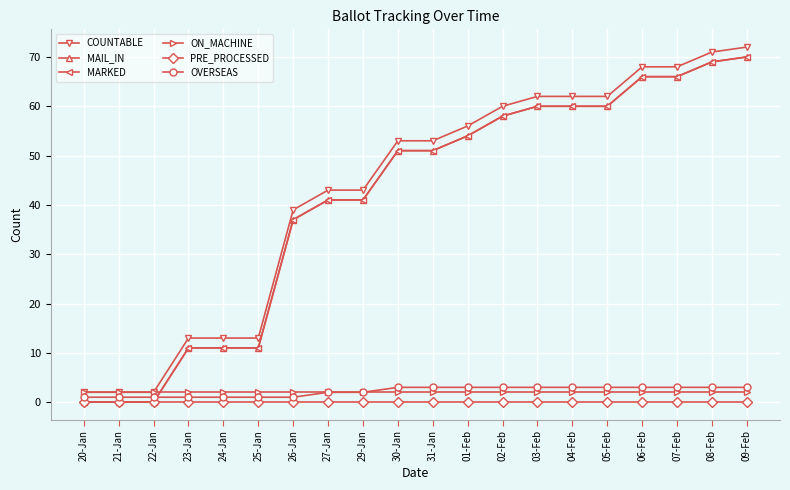

True or false: PRE_PROCESSED and OVERSEAS cross at least once.

False